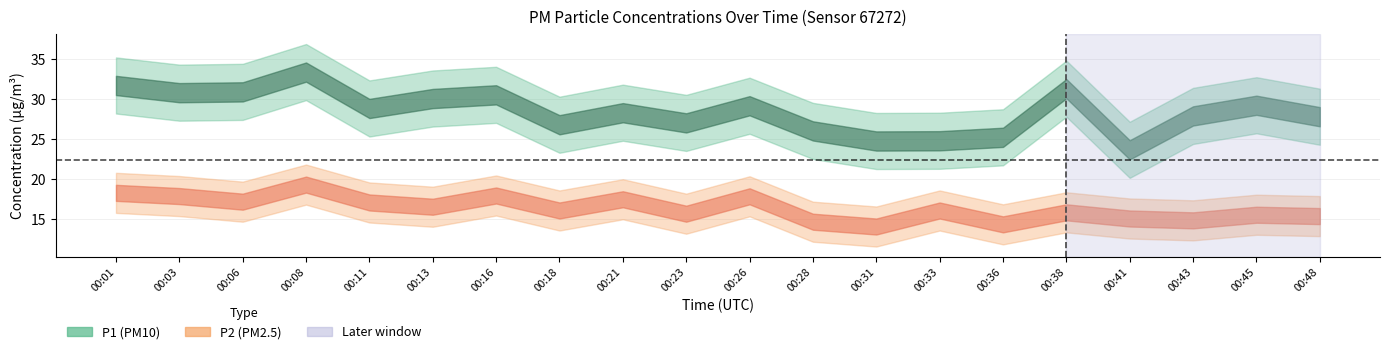

Is the value of P2 at 00:13 greater than the value of P1 at 00:01?

No